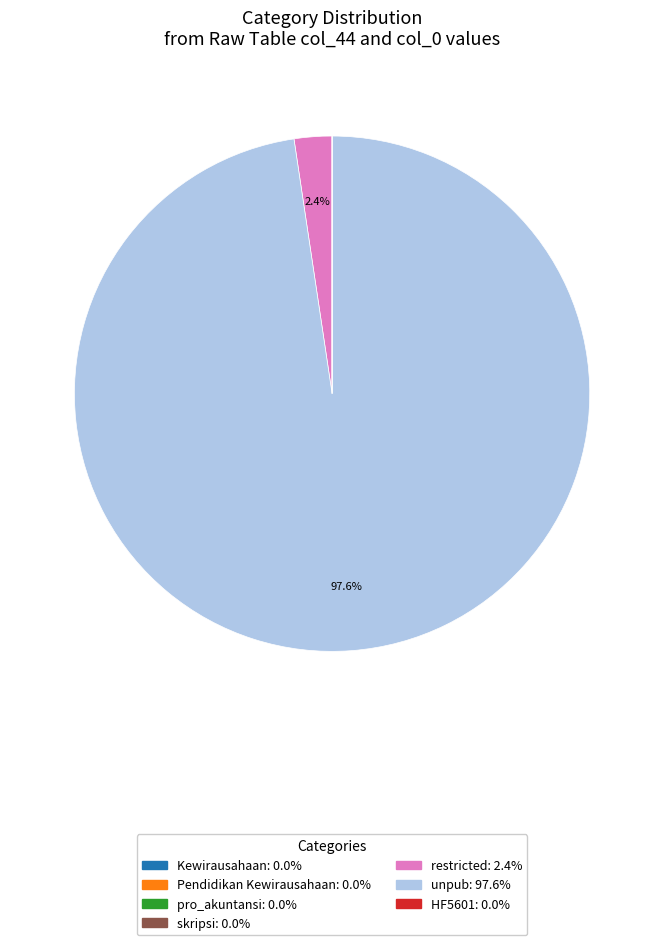

What percentage is NOT represented by restricted?

97.6%